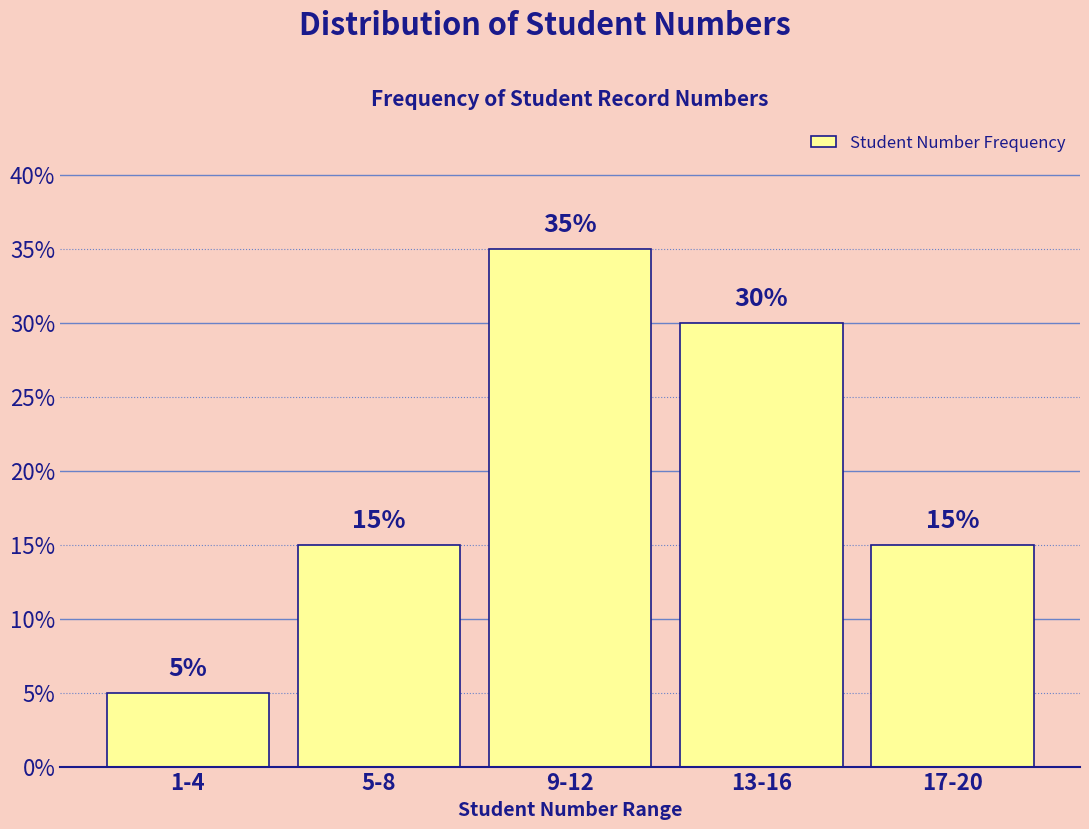

Reading left to right, list all the values displayed in this chart.

1-4=5	5-8=15	9-12=35	13-16=30	17-20=15